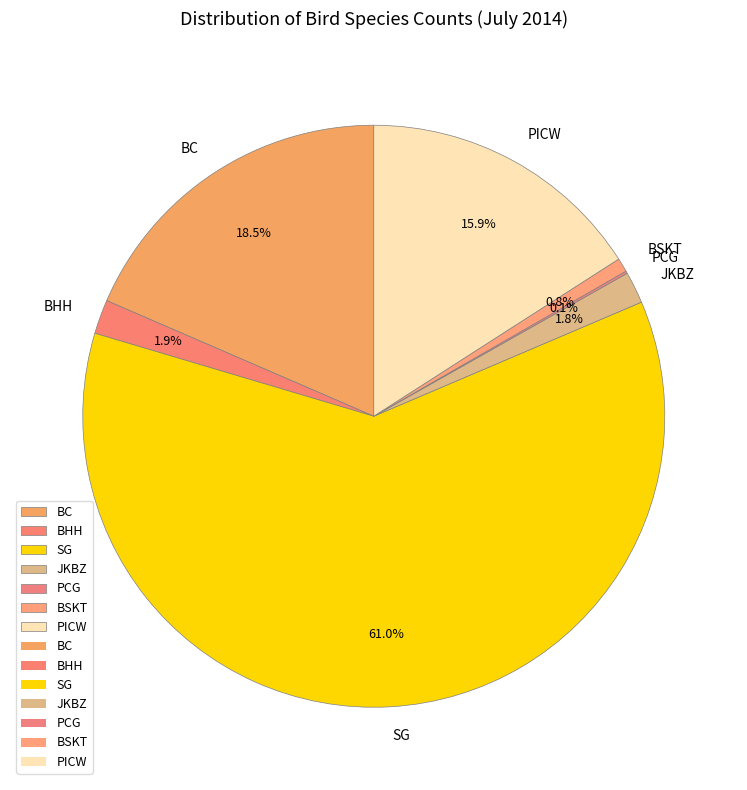

Approximately how many times larger is the value at BHH compared to BSKT?

2.5